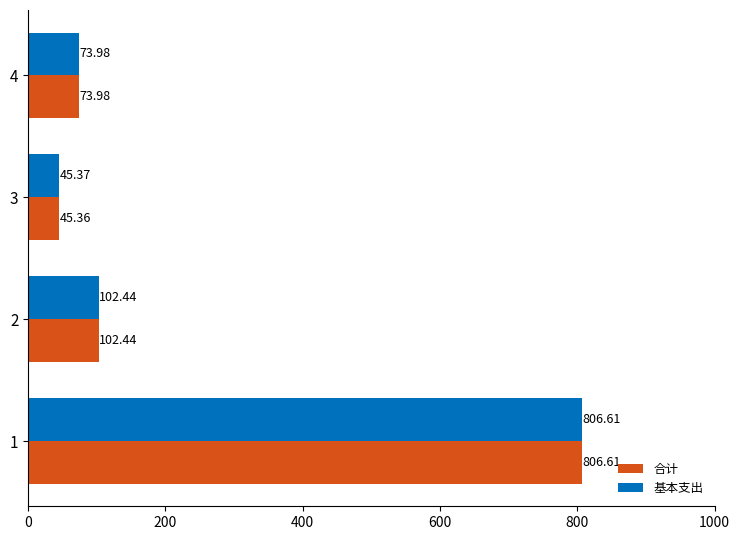

Which category has the lowest value in the 基本支出 series?

3